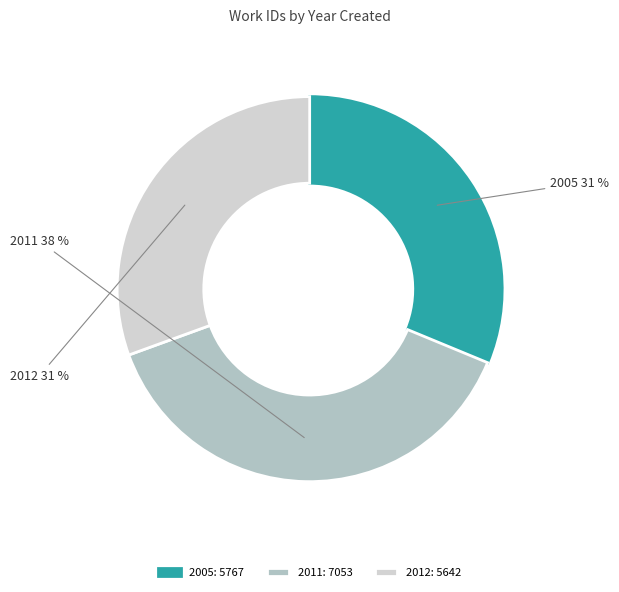

The 2011 slice represents 50% of the pie. True or false?

False